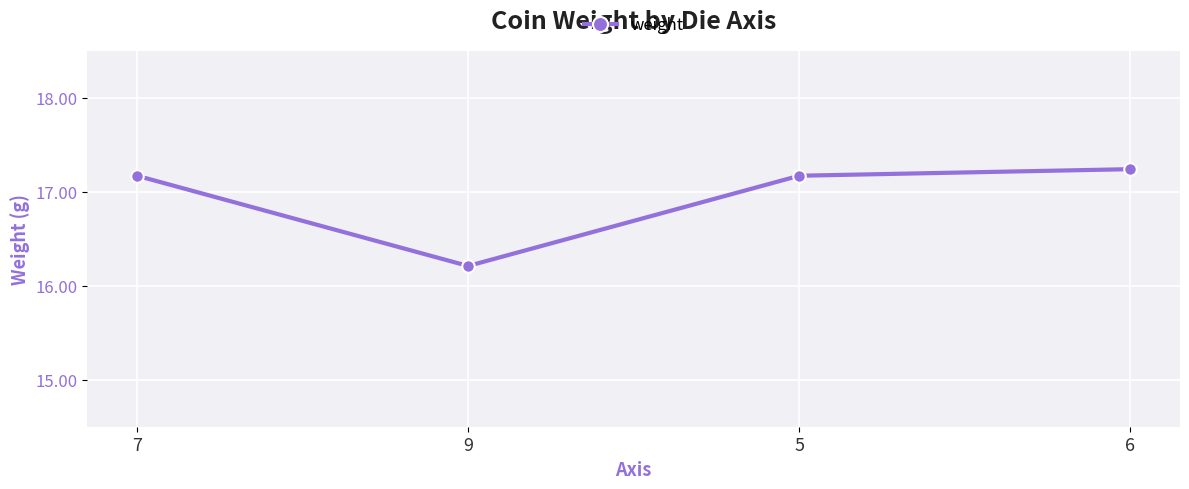

What is the minimum value shown in the chart?

16.2